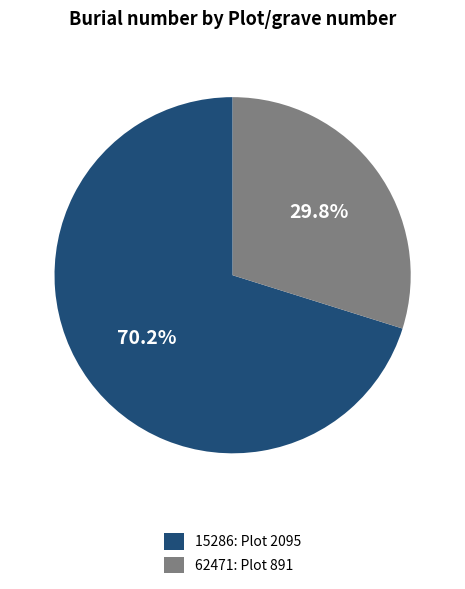

Count the number of slices in the pie.

2